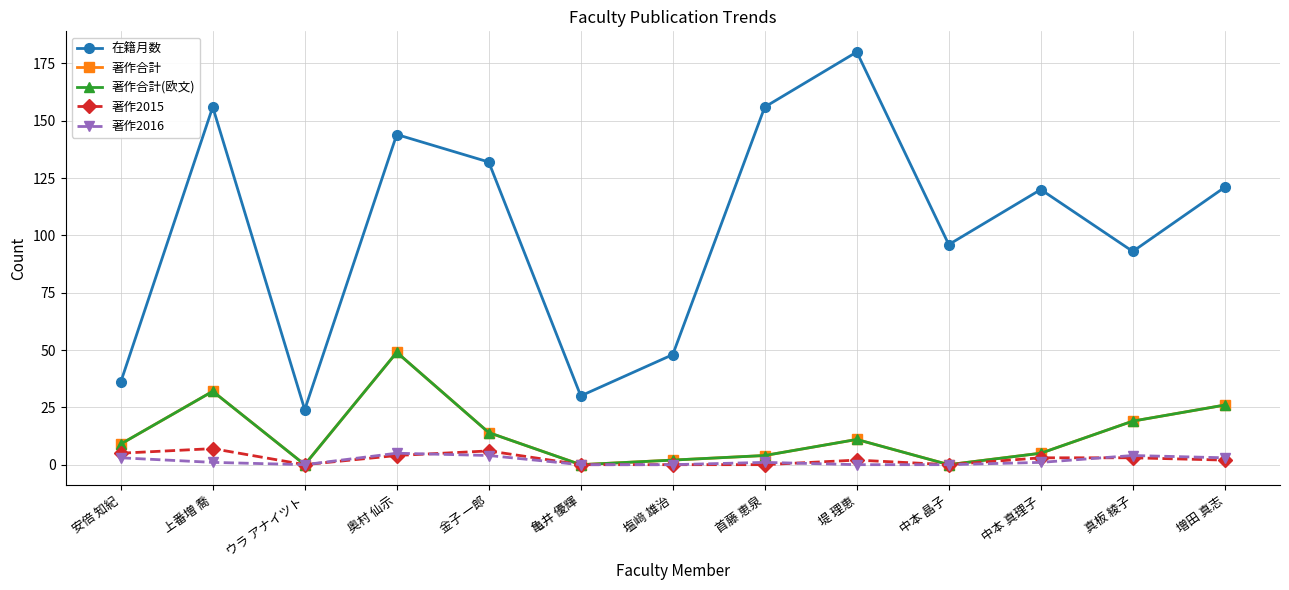

What is the difference between the maximum and minimum values in the 著作2016 series?

5